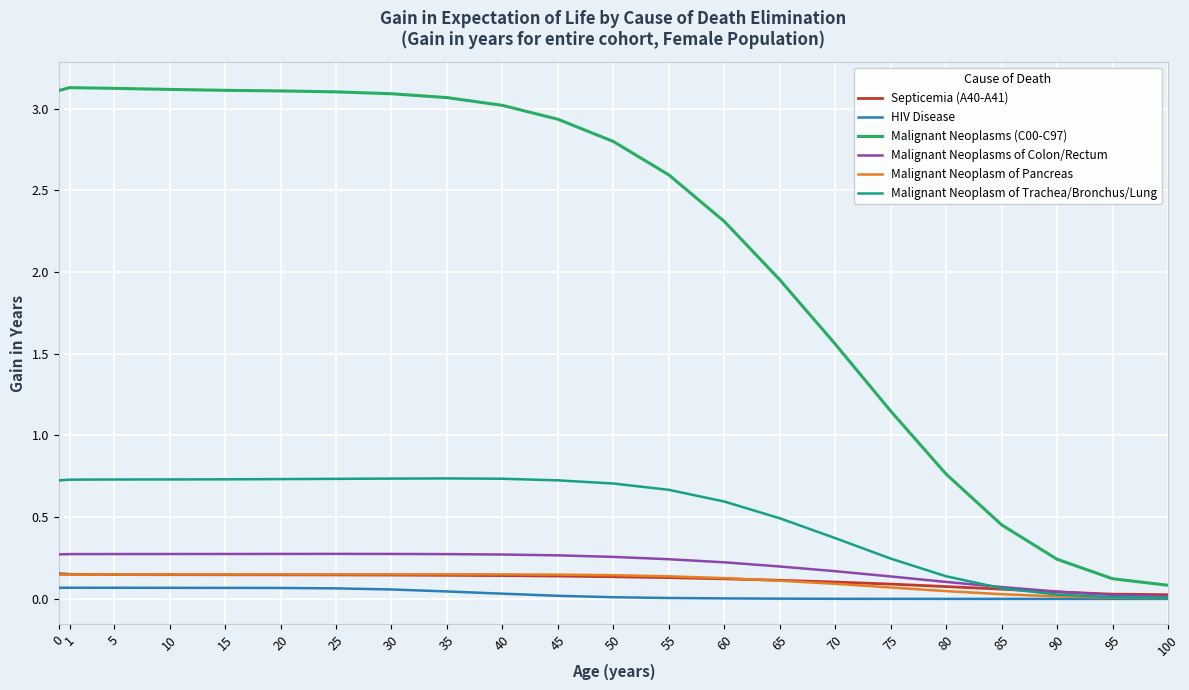

Which series has the largest range (max minus min)?

Malignant Neoplasms (C00-C97)